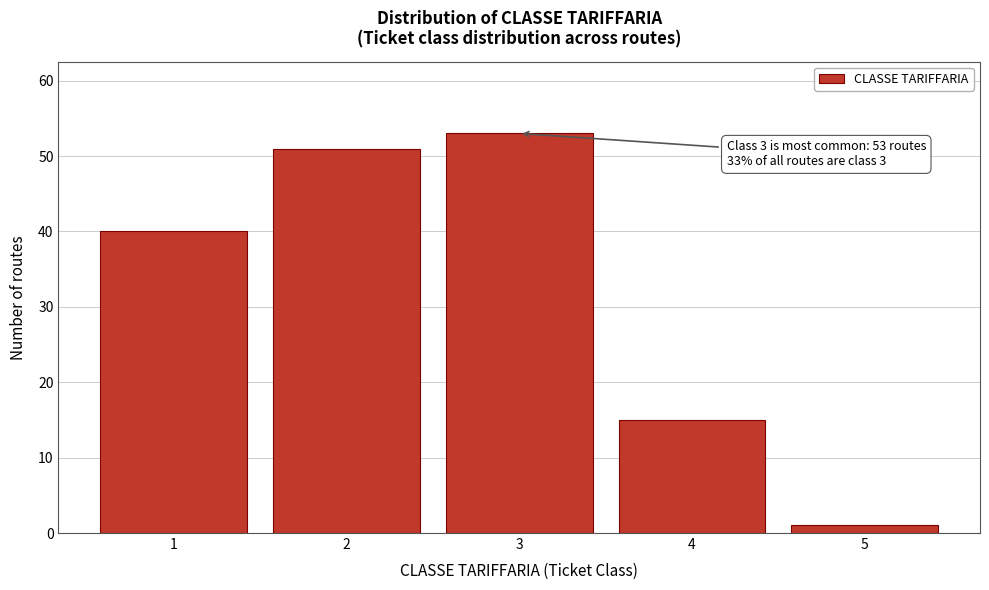

Reading left to right, what are all the values shown in this chart?

40	51	53	15	1